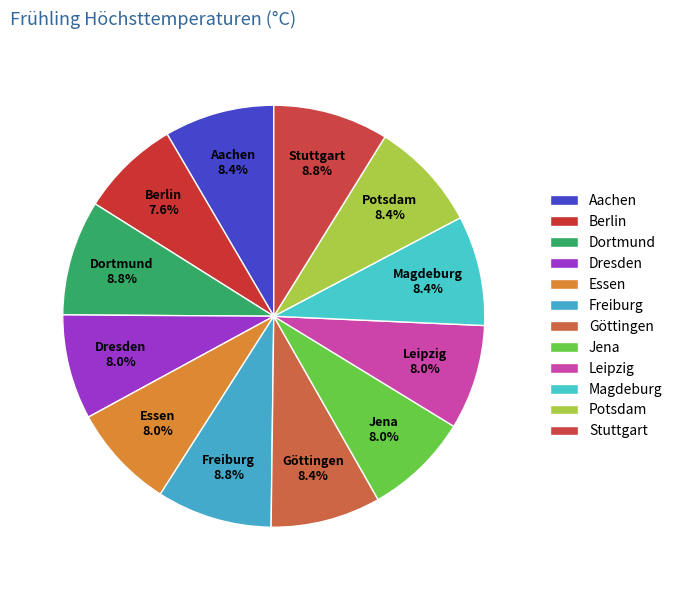

To the nearest percent, what is the average slice percentage?

8%